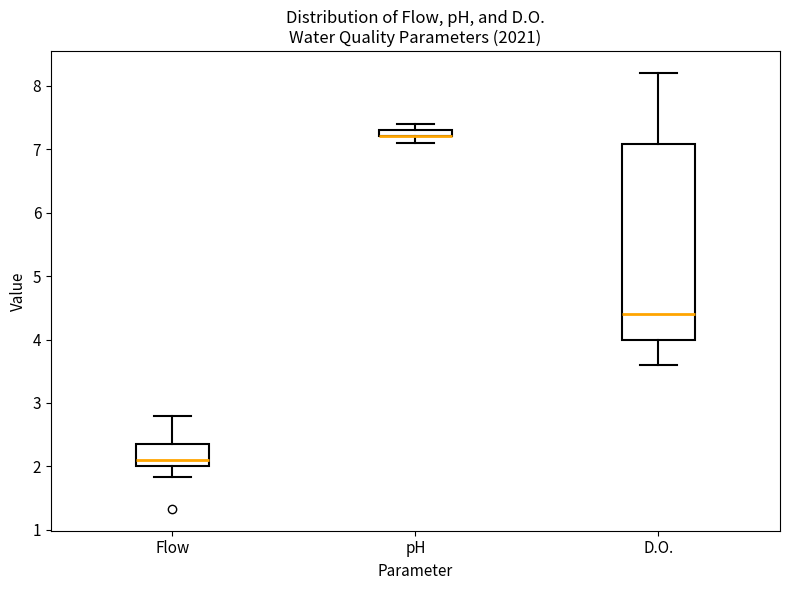

Where does the lower whisker of the box for D.O. end on the y-axis? The values are not printed on the chart, so give them approximately, as read against the axis.

3.6